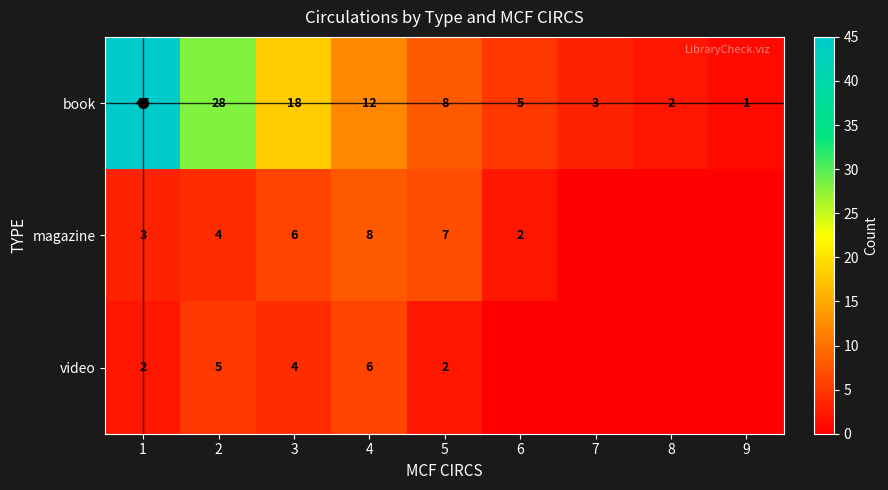

Is it true that book equals 18 at 3?

True